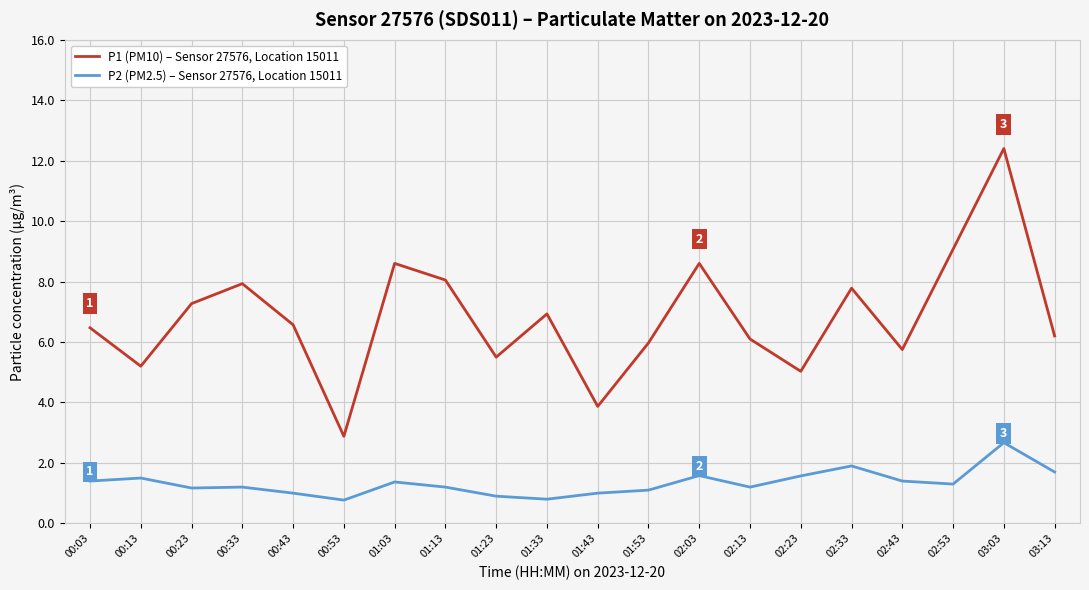

What is the difference between the P2 (PM2.5) – Sensor 27576, Location 15011 values at 02:13 and 02:03?

0.4